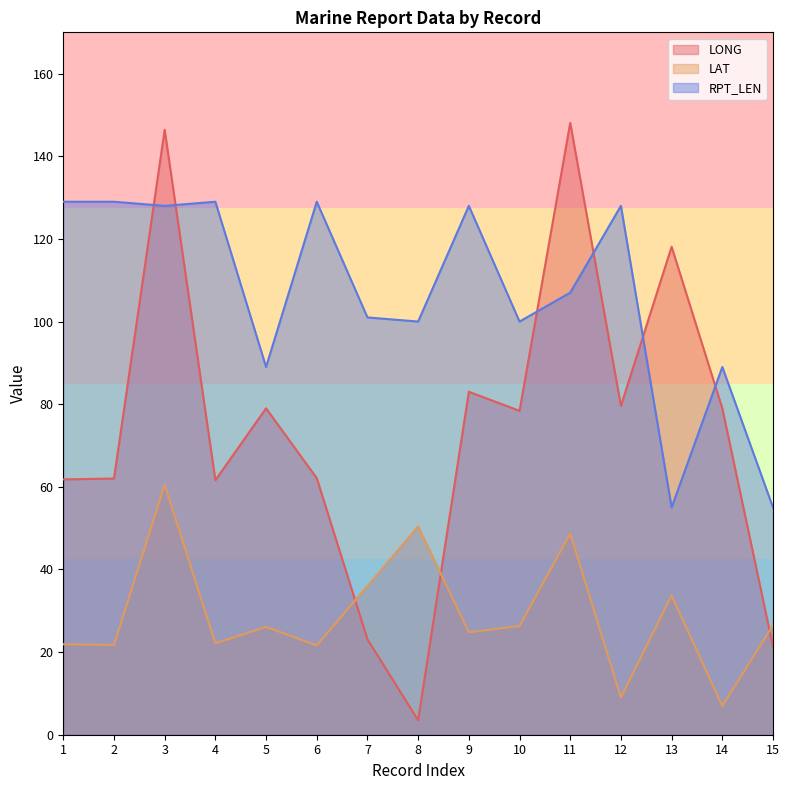

Does the chart display data point markers on the line(s)?

No